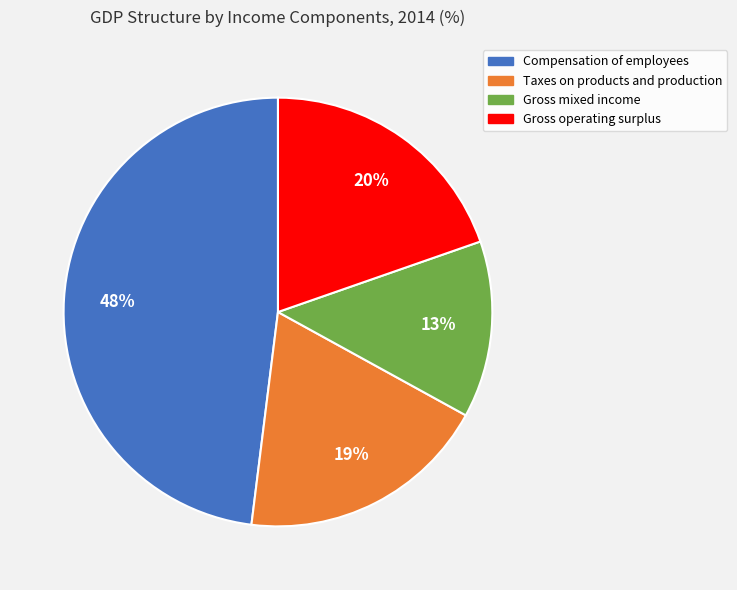

Is it true that Gross operating surplus is 30% of the pie?

False